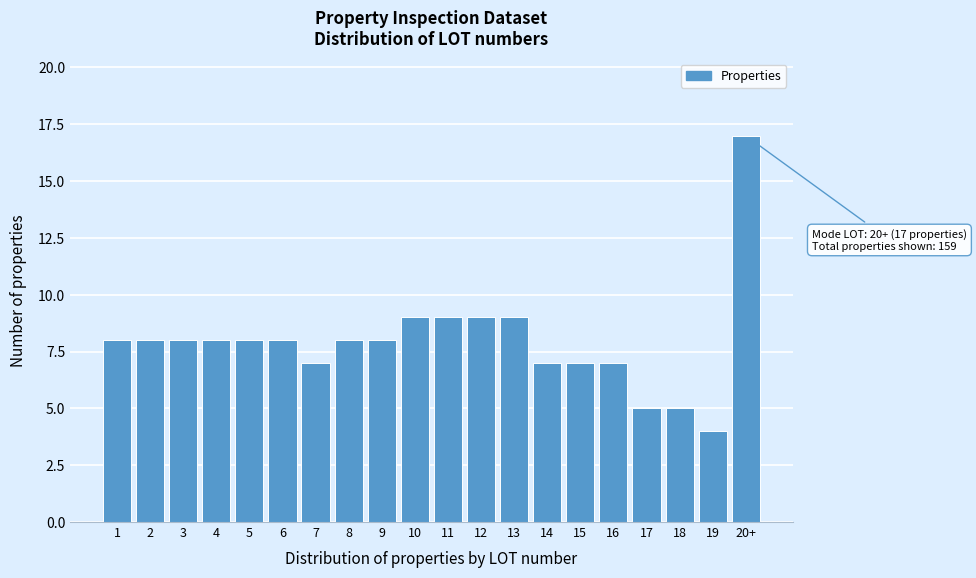

Reading left to right, list all the values displayed in this chart.

1=8	2=8	3=8	4=8	5=8	6=8	7=7	8=8	9=8	10=9	11=9	12=9	13=9	14=7	15=7	16=7	17=5	18=5	19=4	20+=17